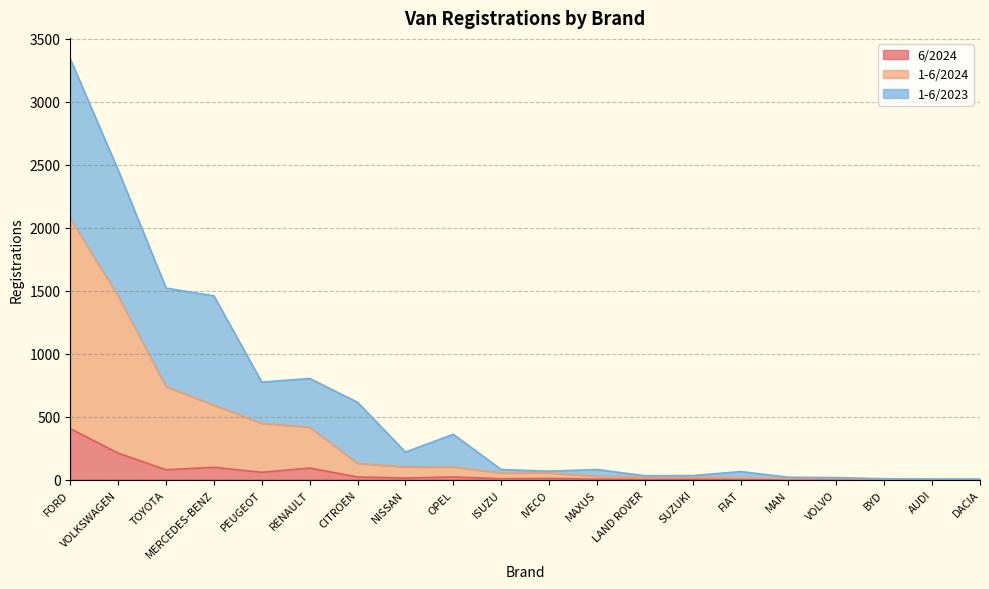

At which category is the sum across all series the highest?

FORD